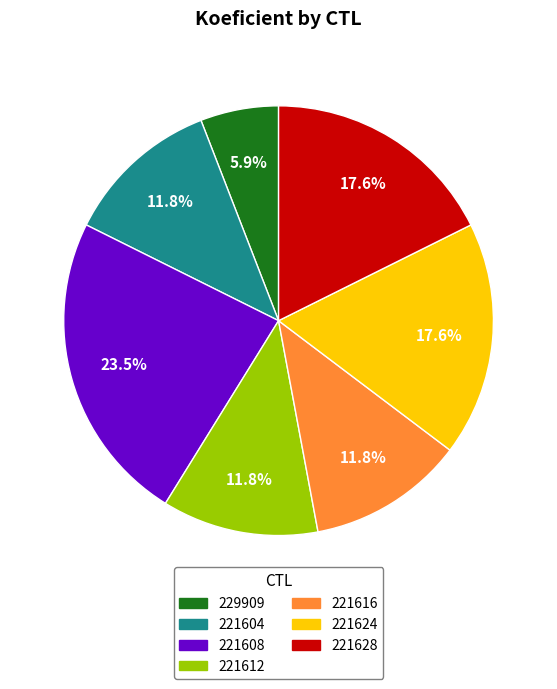

Count the number of slices in the pie.

7